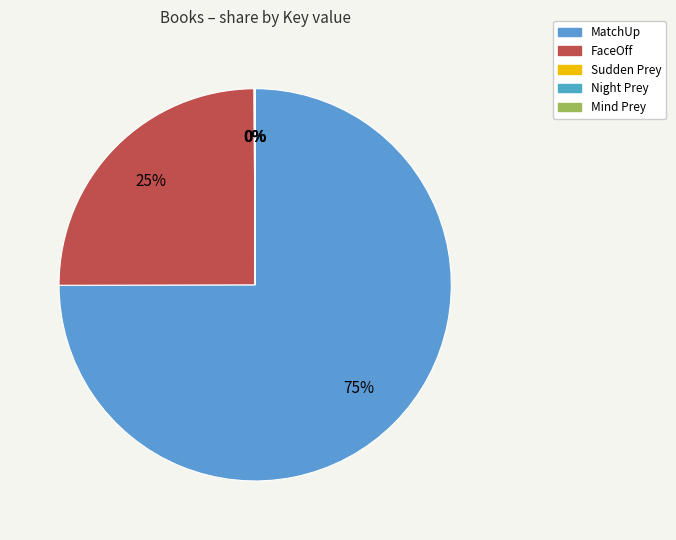

Count the number of slices in the pie.

5